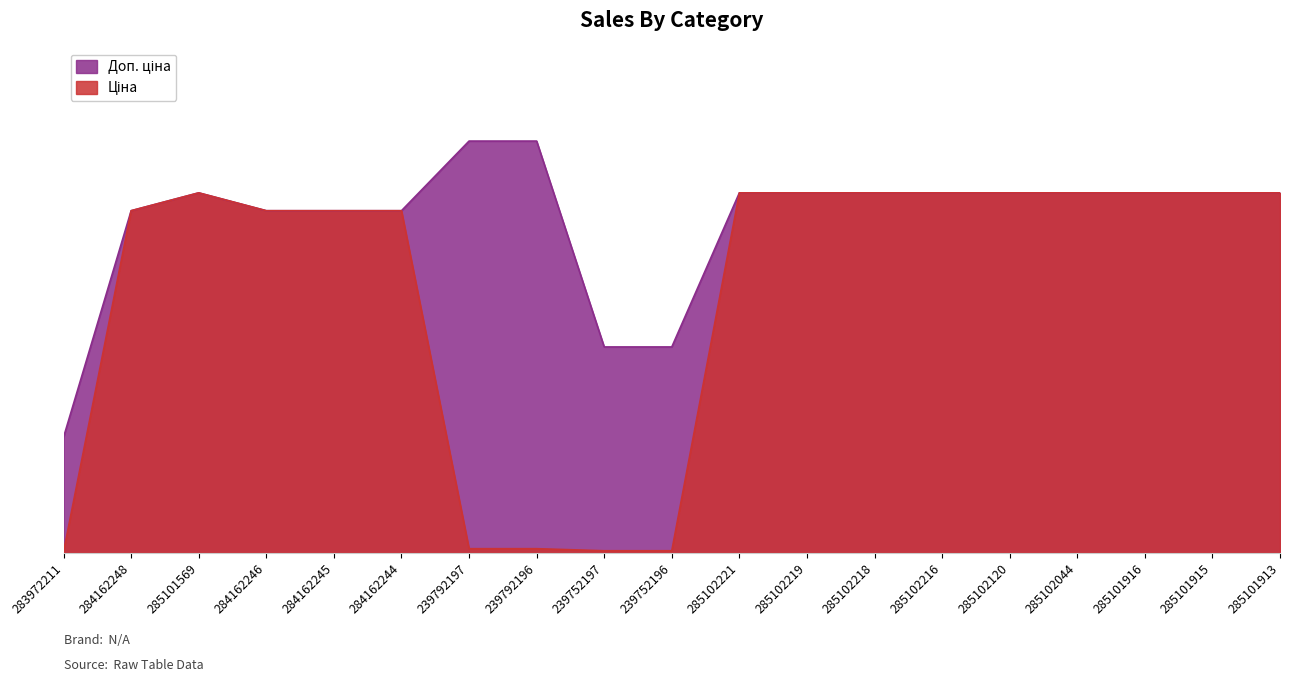

Where is Ціна nearest to the value 5003?

284162248